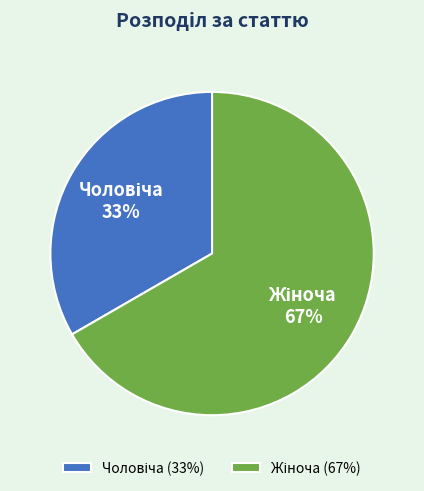

Is there any slice that represents more than half of the pie?

Yes